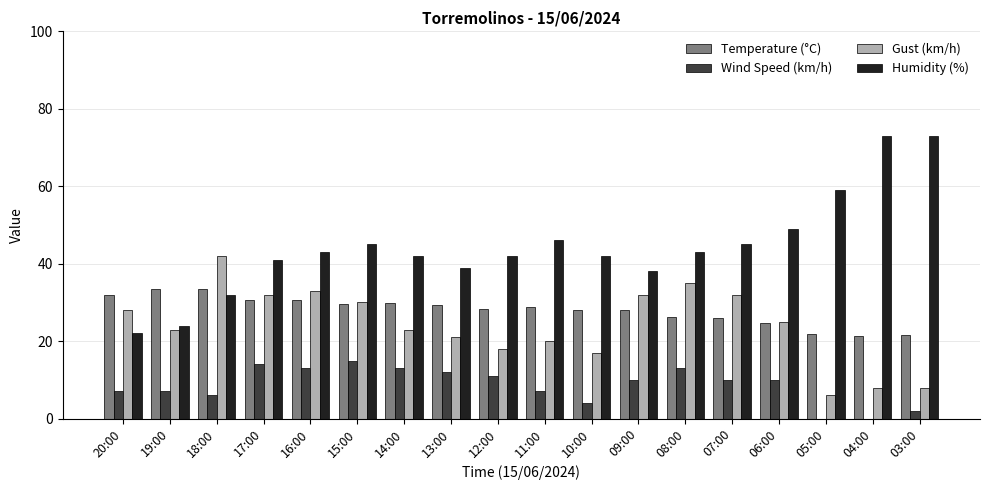

What is the sum of the Temperature (°C) values at 03:00 and 19:00?

54.9